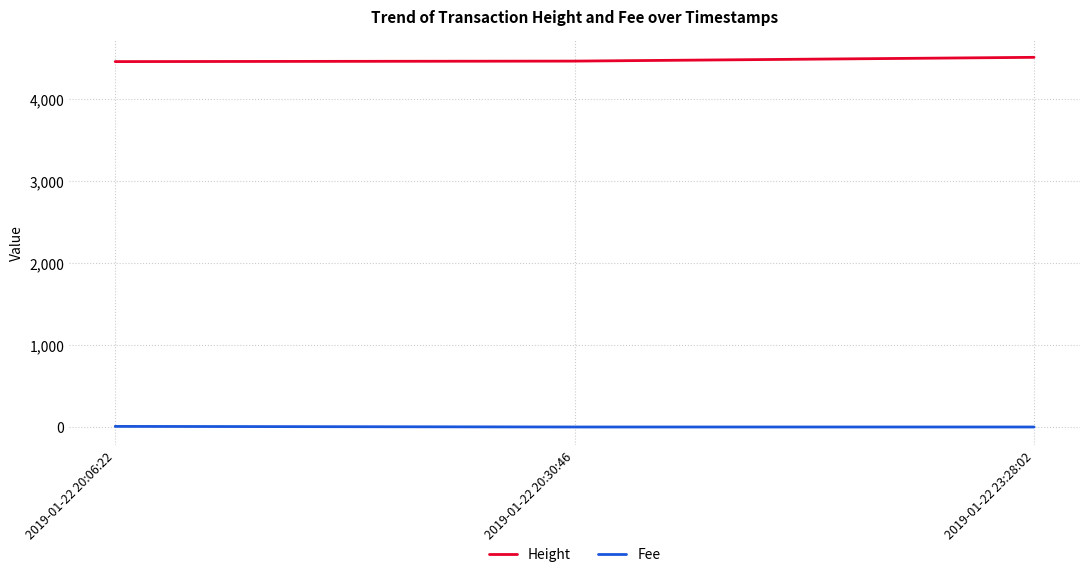

Which series has the largest total across all categories?

Height